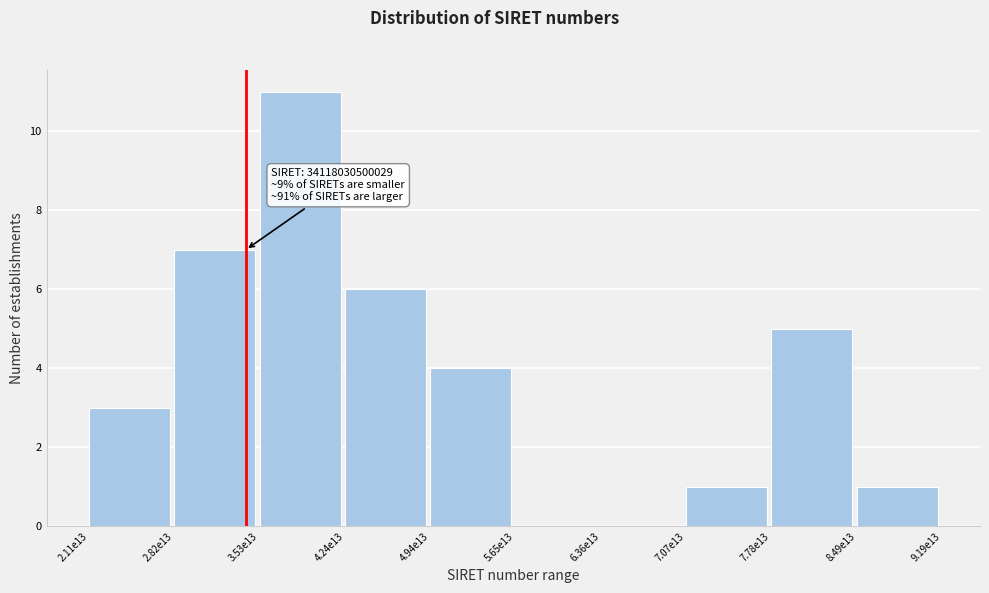

Reading right to left, list all the values displayed in this chart.

8.49e13=1	7.78e13=5	7.07e13=1	6.36e13=0	5.65e13=0	4.94e13=4	4.24e13=6	3.53e13=11	2.82e13=7	2.11e13=3